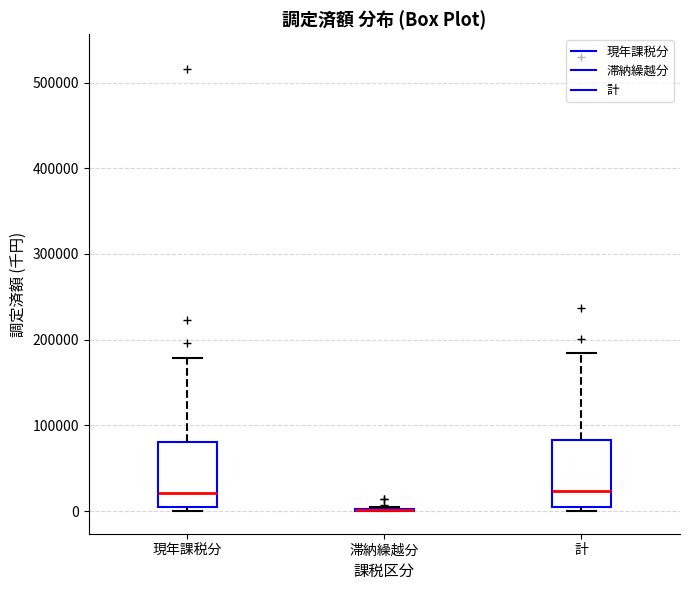

Where does the median line of the box for 現年課税分 sit on the y-axis? The values are not printed on the chart, so give them approximately, as read against the axis.

20000